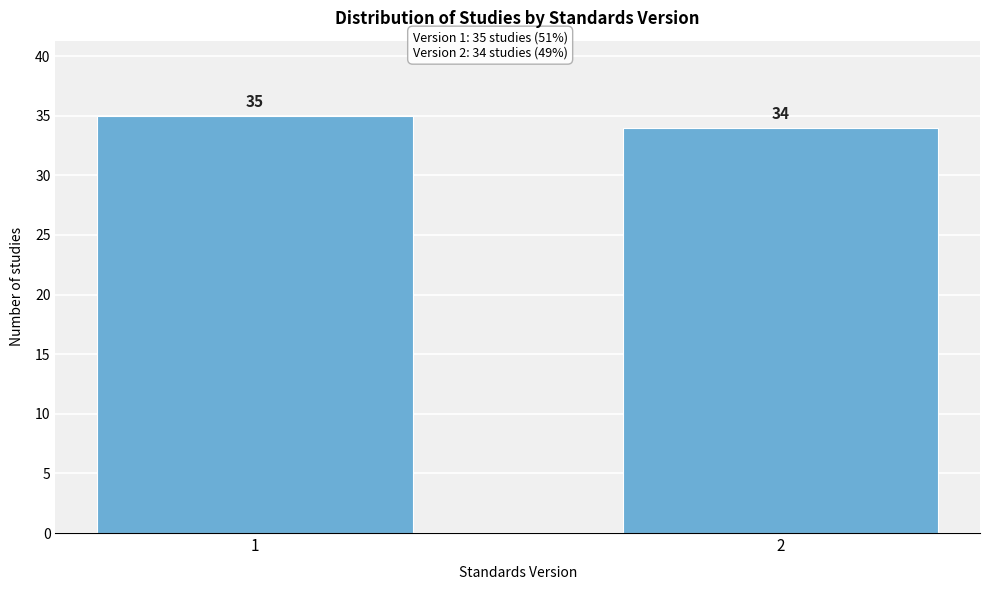

Reading right to left, what are all the values shown in this chart?

34	35